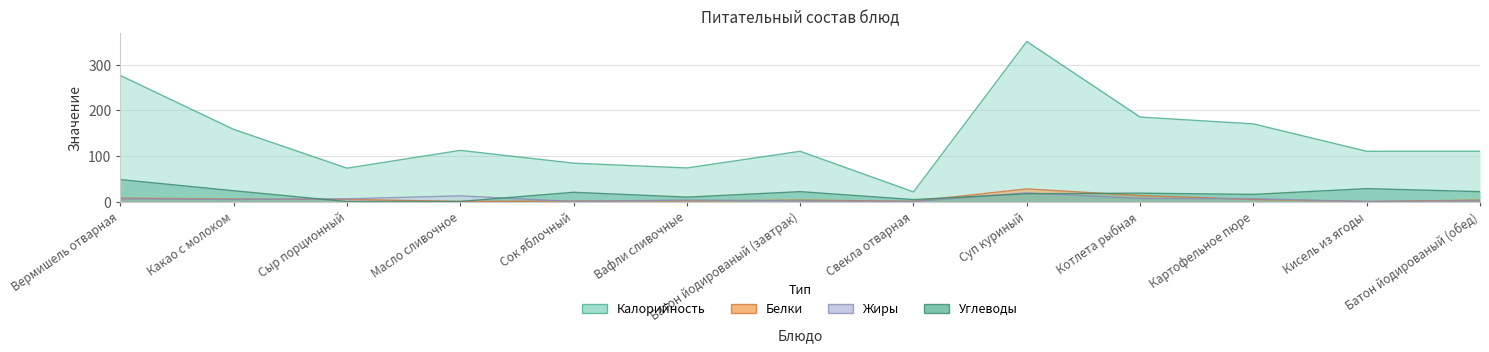

Is the value of Белки at Масло сливочное greater than the value of Жиры at Сок яблочный?

Yes